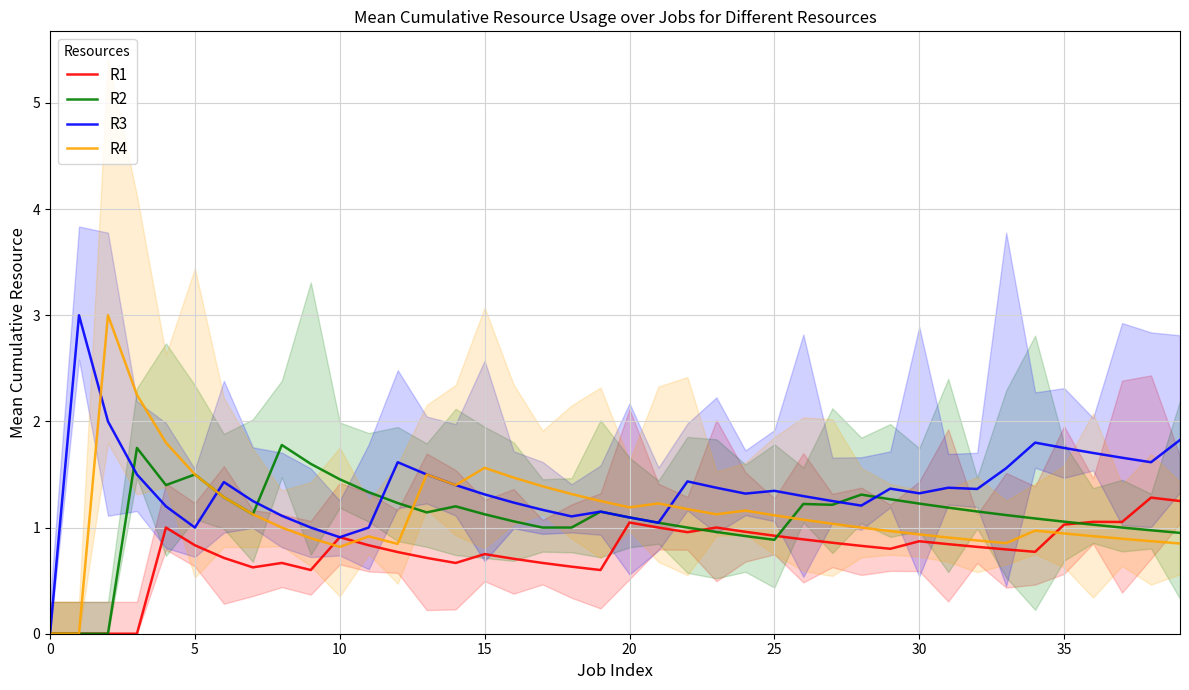

Which has a higher value, 38 or 35?

38